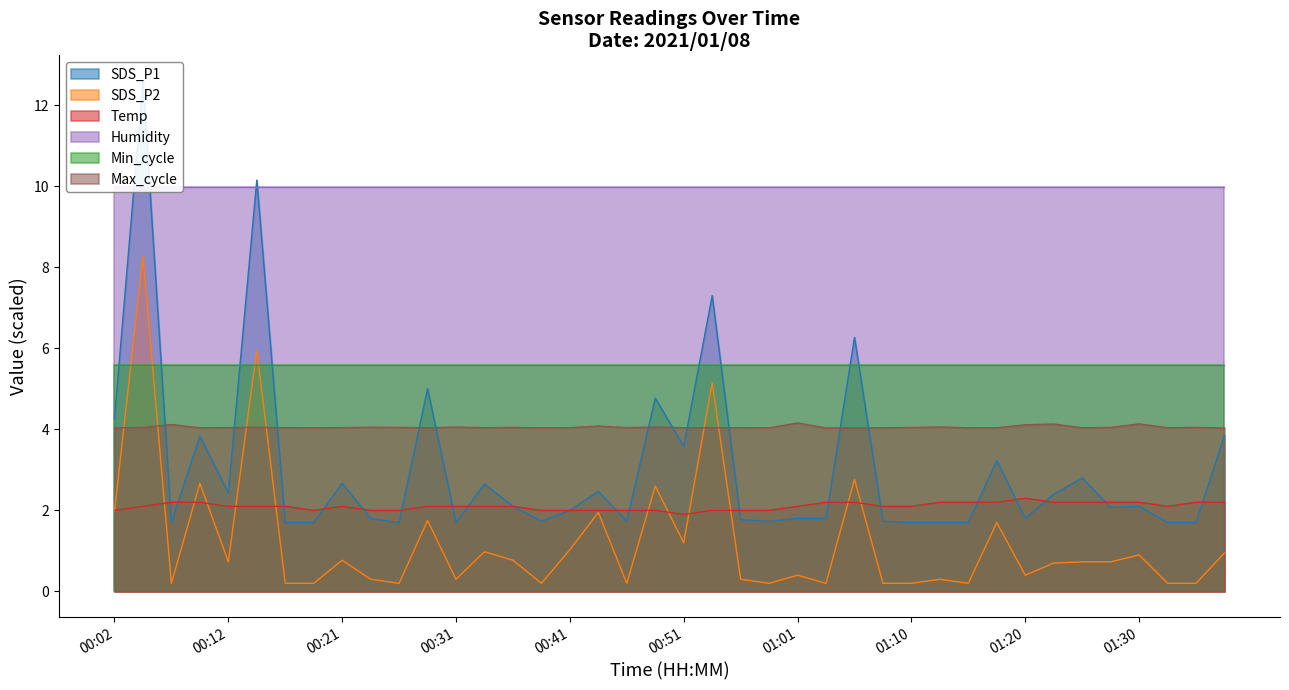

Which series has the largest range (max minus min)?

SDS_P1